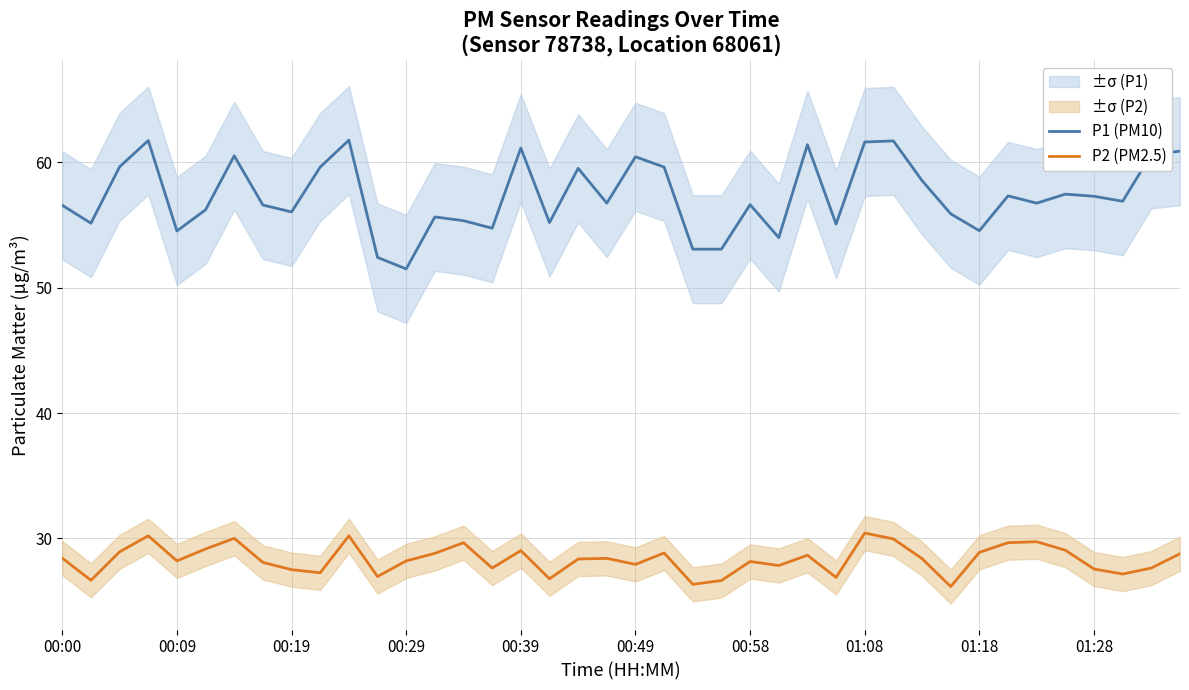

True or false: P1 (PM10) and P2 (PM2.5) cross at least once.

False